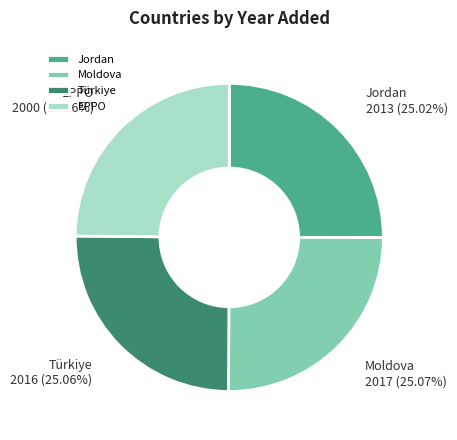

Is EPPO the majority of the pie?

No